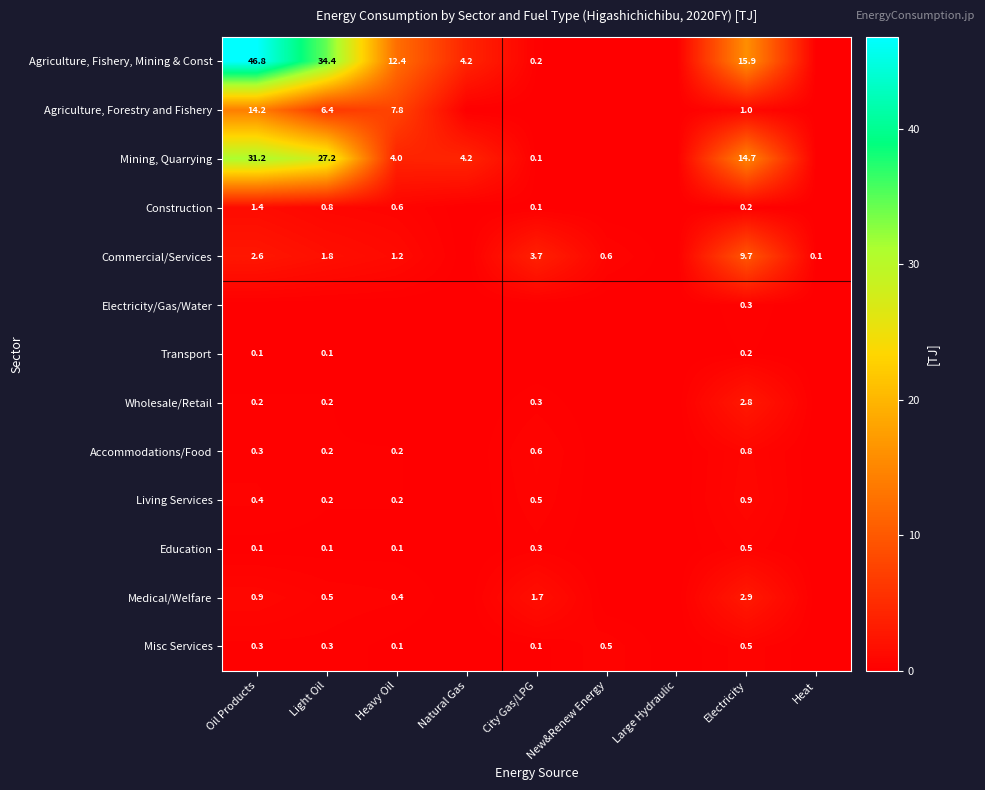

Which label corresponds to the largest value in the chart?

Oil Products